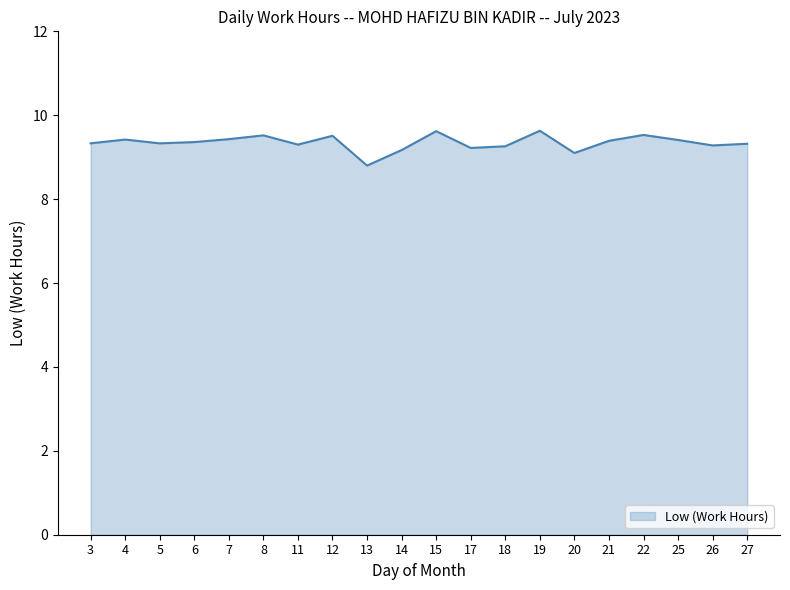

The chart shows a value of 9.3 at 27. True or false?

True